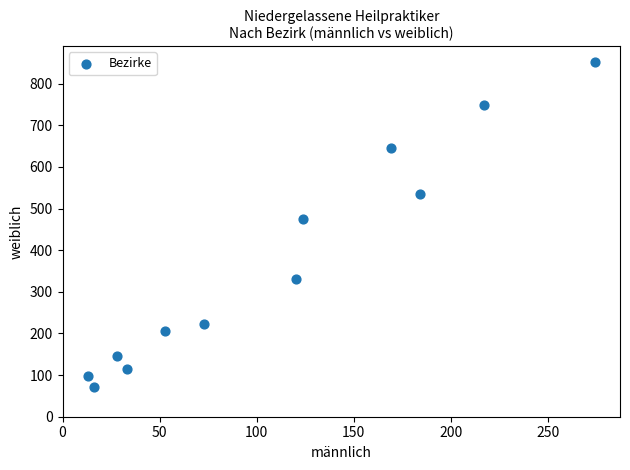

What Y value in the scatter plot is closest to 461?

475